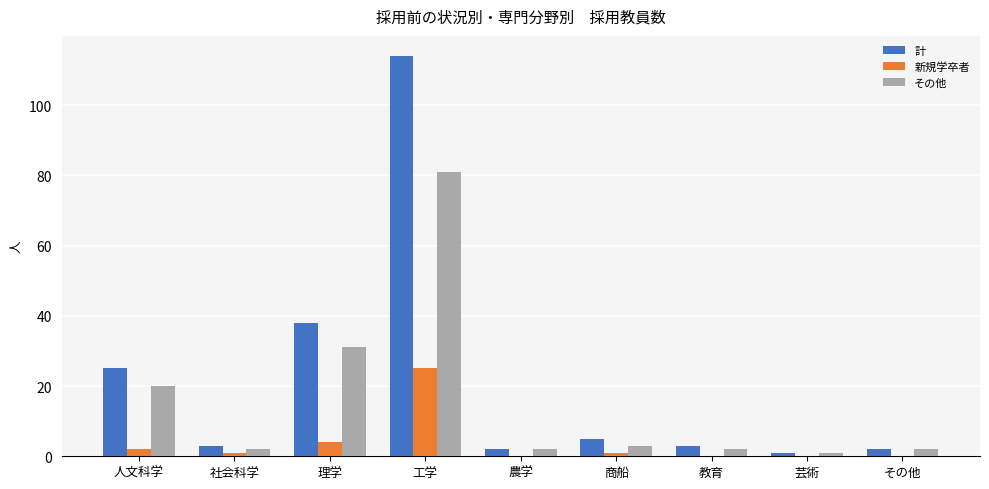

What is the sum of all 計 values?

193